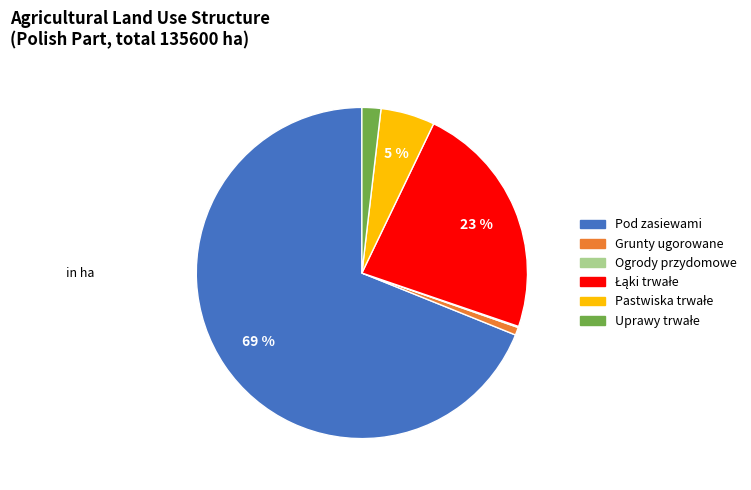

To the nearest percent, what portion does Pod zasiewami represent?

69%